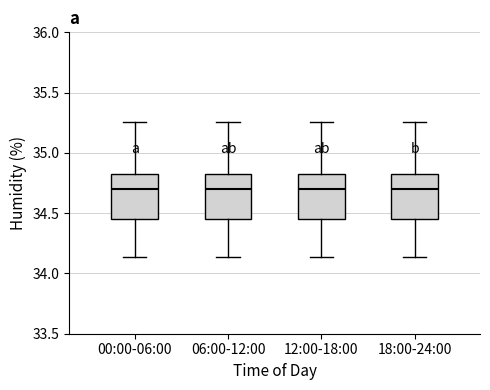

Reading left to right, read every box against the y-axis: the position of its median line, the range the box covers, and the ends of its whiskers. The values are not printed on the chart, so give them approximately, as read against the axis.

00:00-06:00: median 34.70, box 34.45 to 34.85, whiskers 34.15 to 35.25
06:00-12:00: median 34.70, box 34.45 to 34.85, whiskers 34.15 to 35.25
12:00-18:00: median 34.70, box 34.45 to 34.85, whiskers 34.15 to 35.25
18:00-24:00: median 34.70, box 34.45 to 34.85, whiskers 34.15 to 35.25